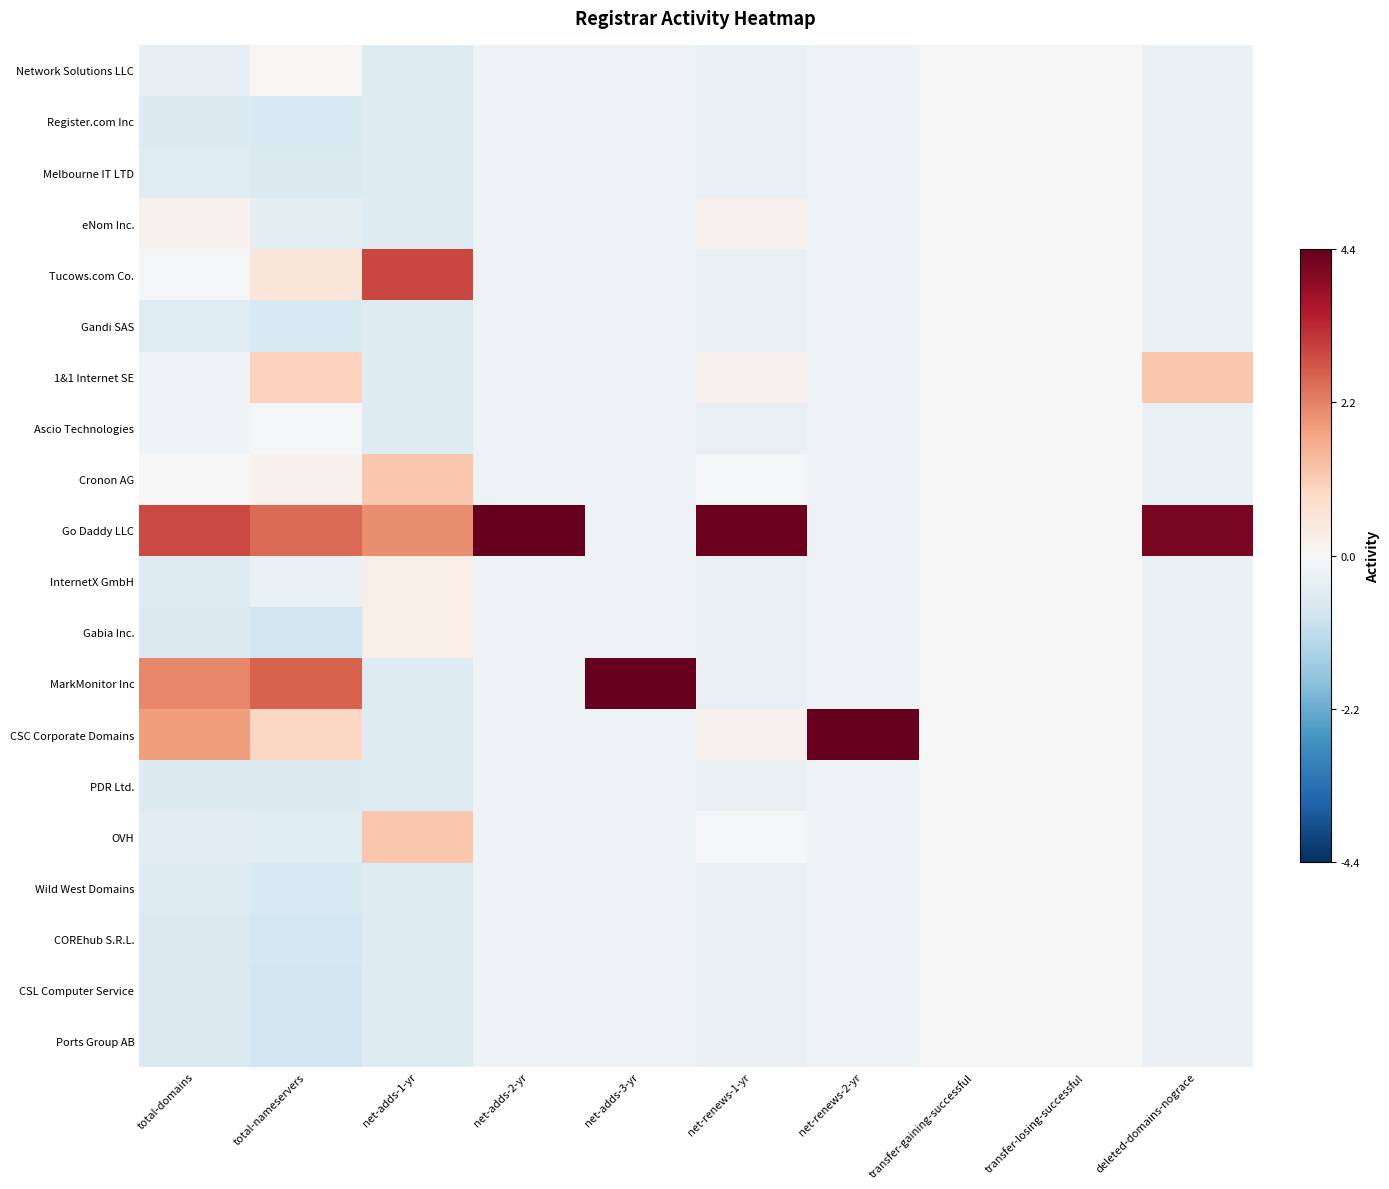

Between net-adds-2-yr and total-domains, which is larger?

net-adds-2-yr